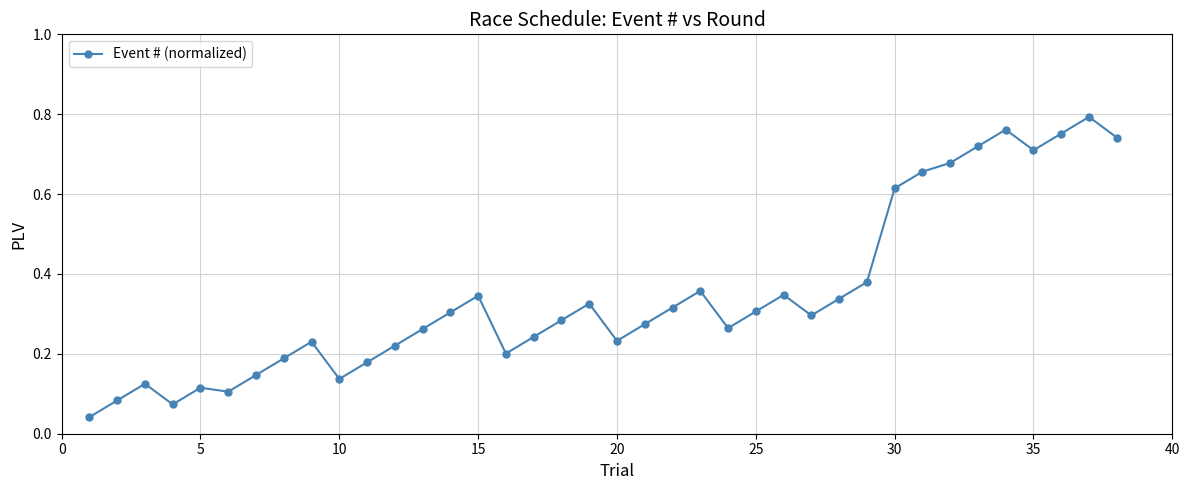

True or false: there are more than 1 points higher than both neighbors.

True